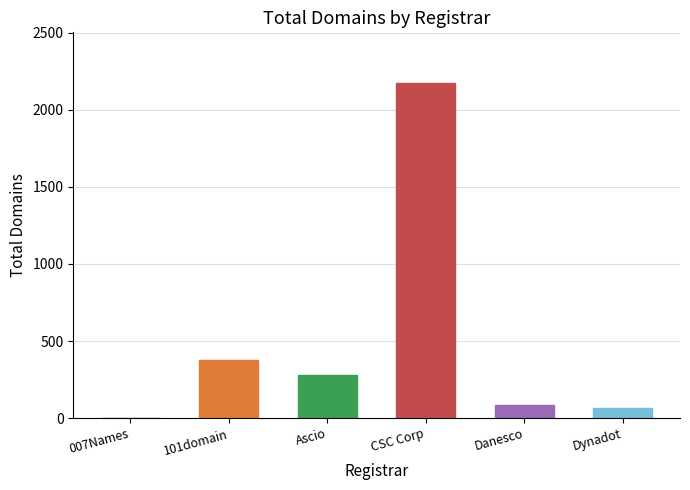

Between Danesco and 007Names, which is larger?

Danesco